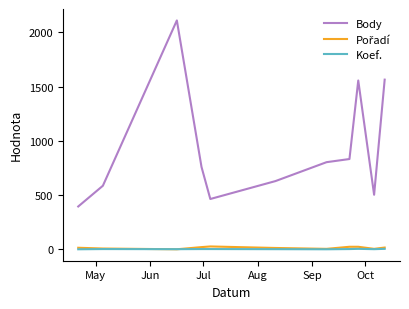

How many lines are shown in the chart?

3